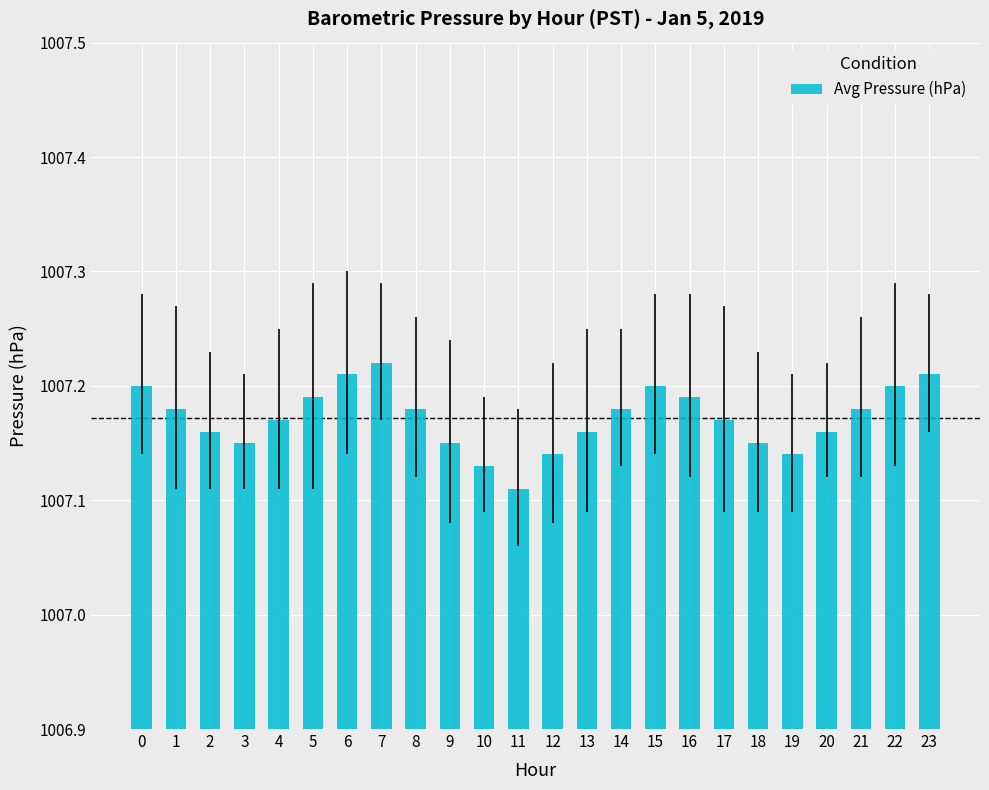

What is the ratio of the value at 16 to the value at 13?

1.0